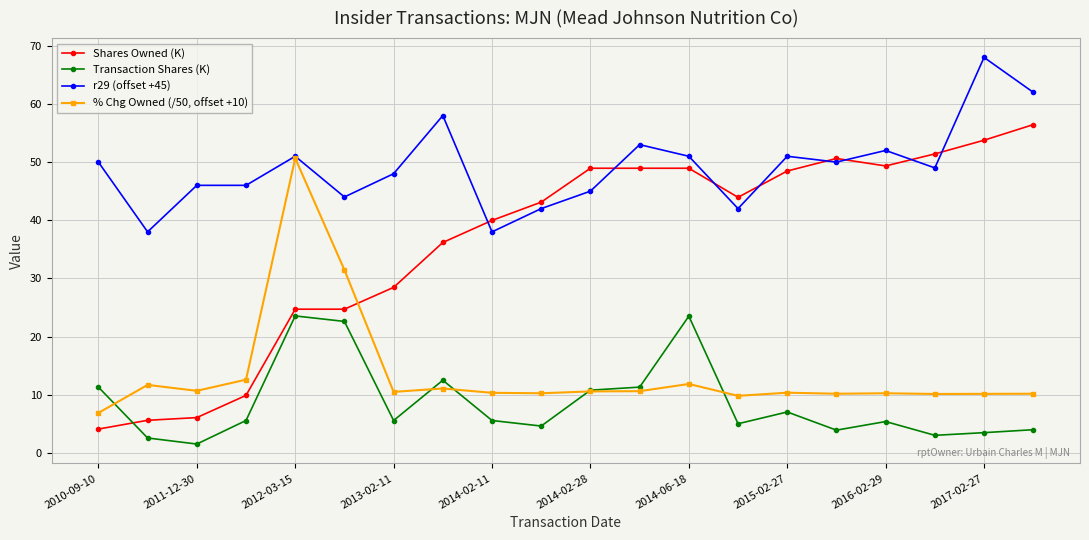

Count the number of data series in this chart.

4